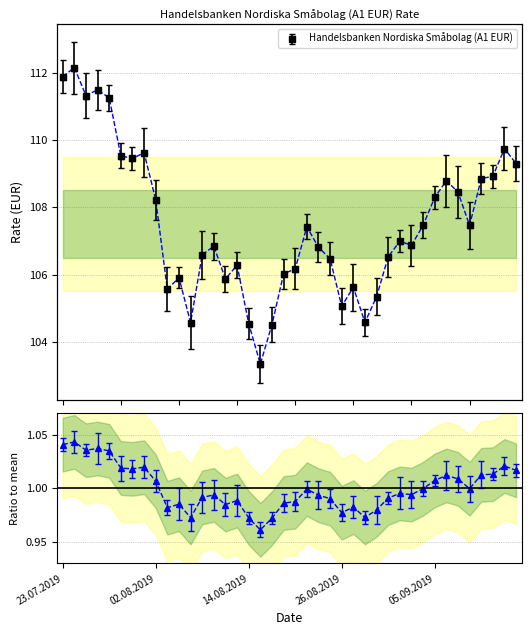

What is the maximum value shown in the chart?

112.2